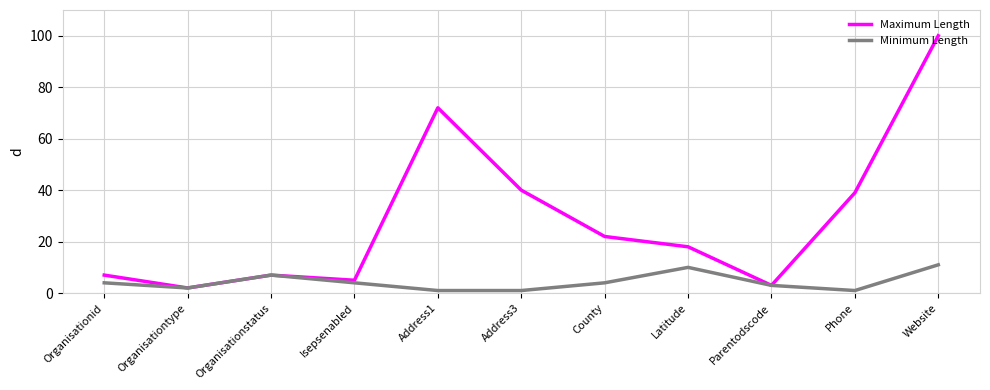

List the series in order of their peak value, lowest first.

Minimum Length, Maximum Length